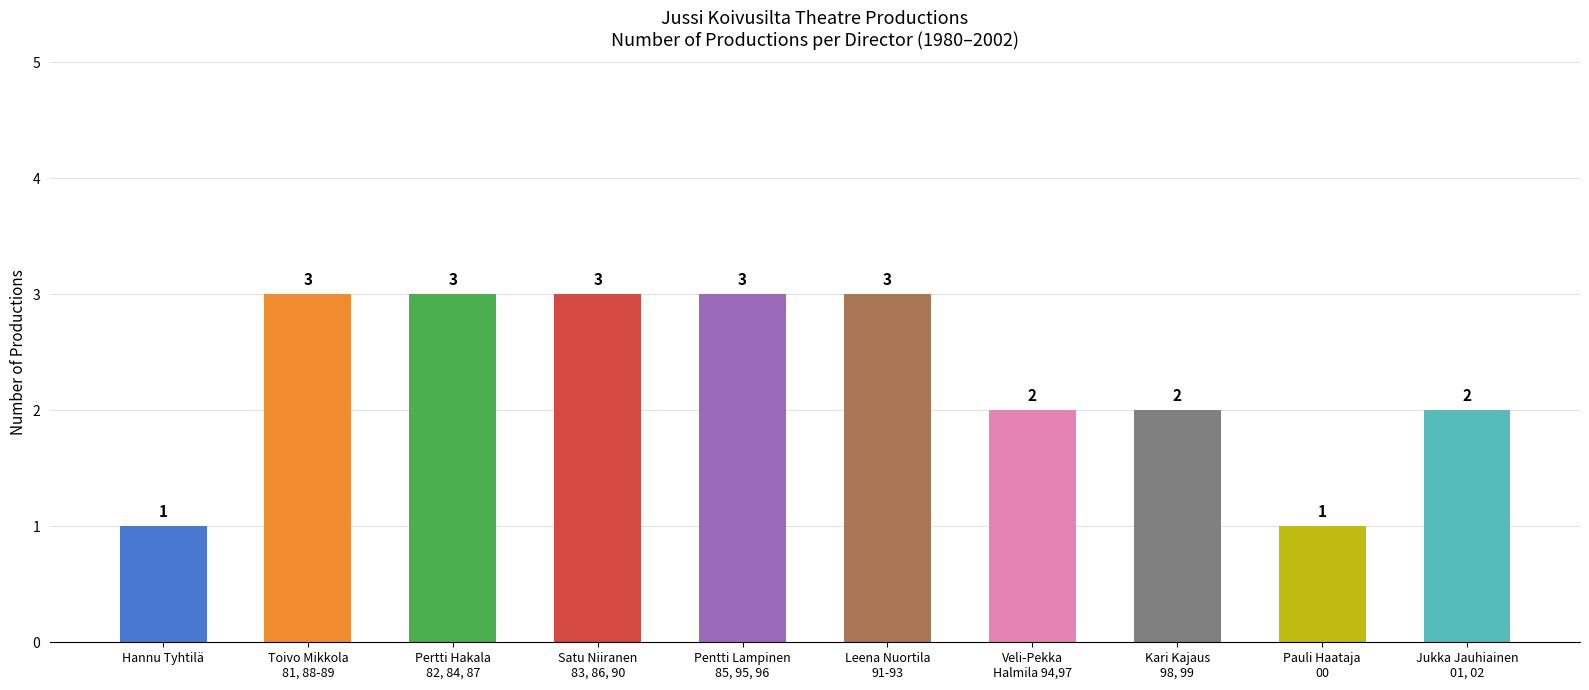

Which has a higher value, Pertti Hakala
82, 84, 87 or Jukka Jauhiainen
01, 02?

Pertti Hakala
82, 84, 87